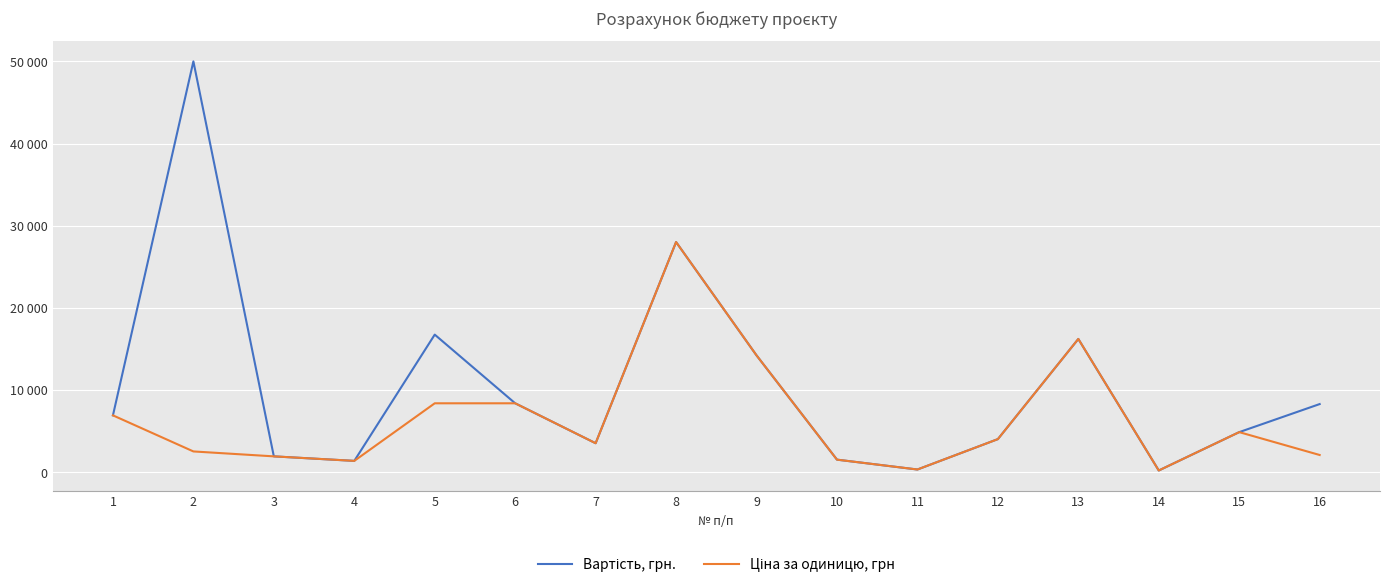

What is the difference between the Вартість, грн. values at 5 and 4?

15376